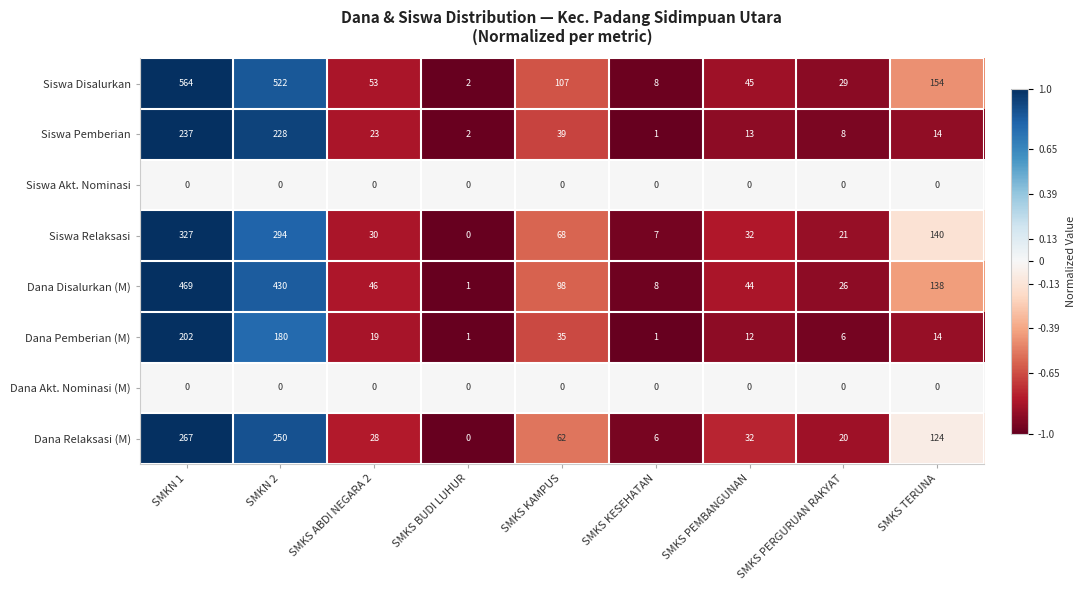

Is it true that Siswa Pemberian equals 101 at SMKN 2?

False